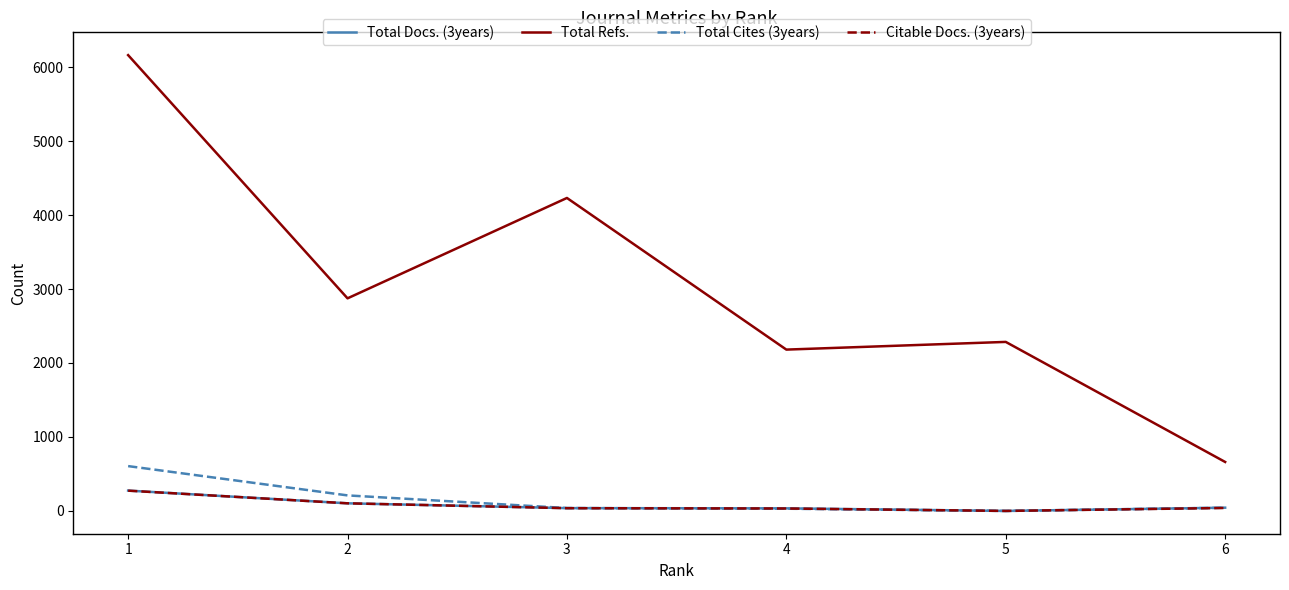

Which series has the widest spread of values?

Total Refs.